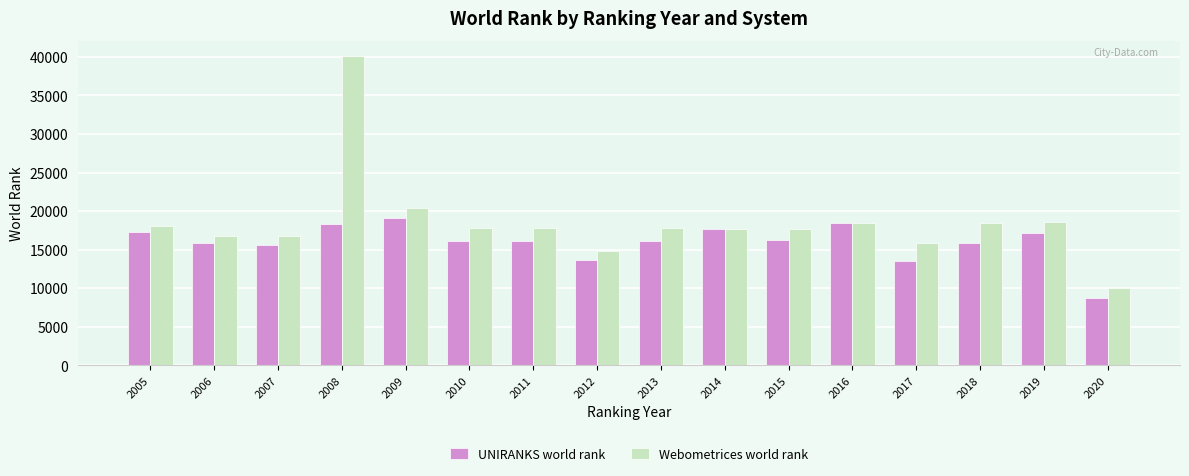

What is the minimum value shown in the chart?

8792